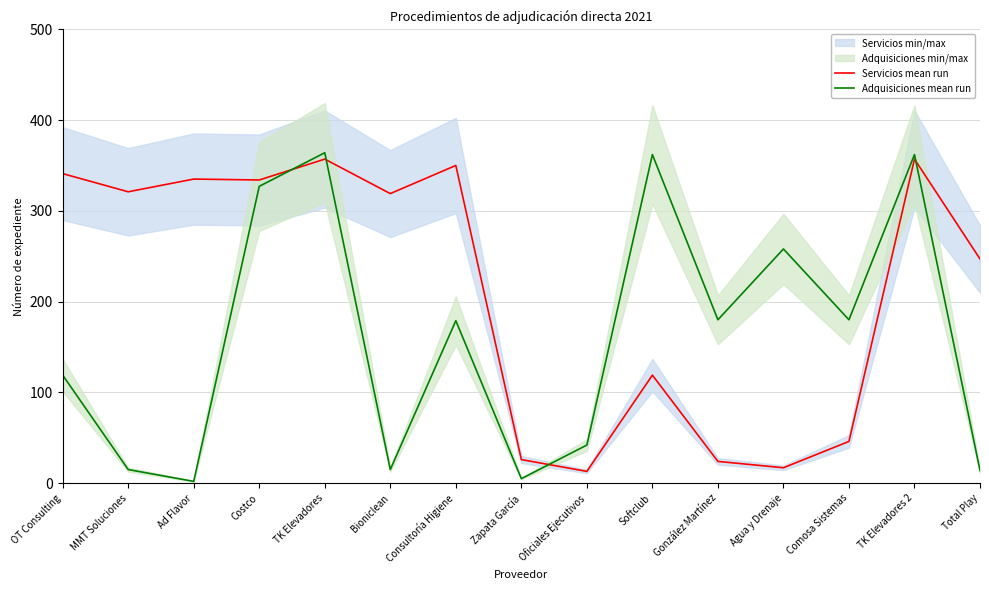

Reading left to right, what are all the values shown in this chart?

Servicios mean run: 341	321	335	334	357	319	350	26	13	119	24	17	46	357	247
Adquisiciones mean run: 119	15	2	327	364	15	179	5	42	362	180	258	180	362	14